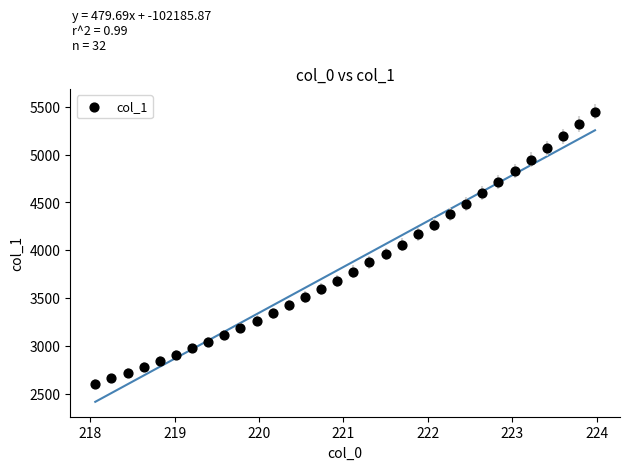

What is the range of Y values (max minus min)?

2846.0